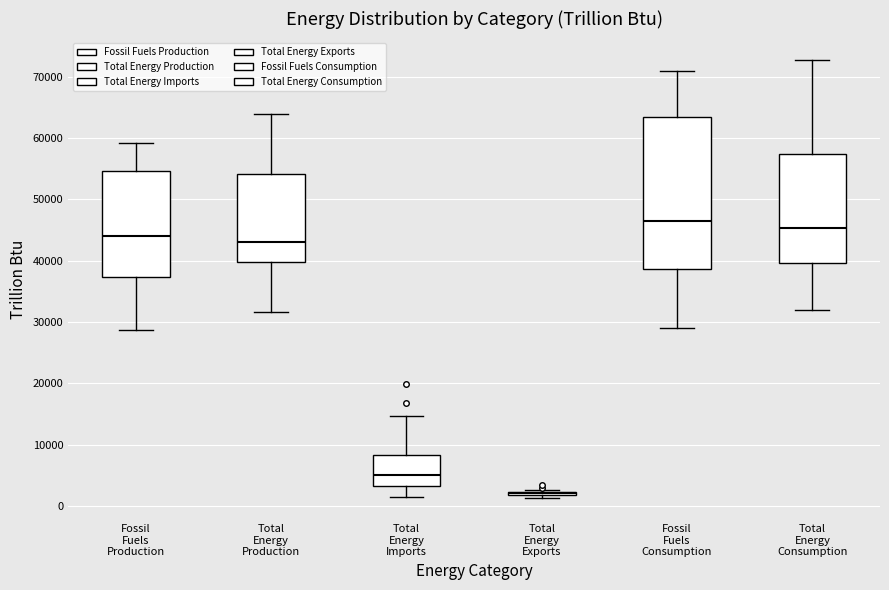

Comparing the boxes themselves (not the whiskers), which one is the tallest?

Fossil Fuels Consumption